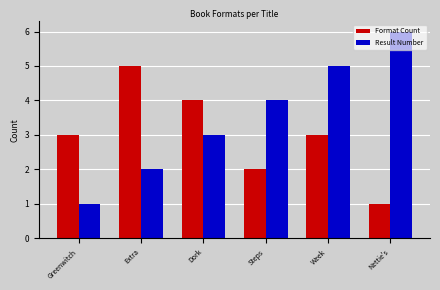

How many groups of bars are there?

6